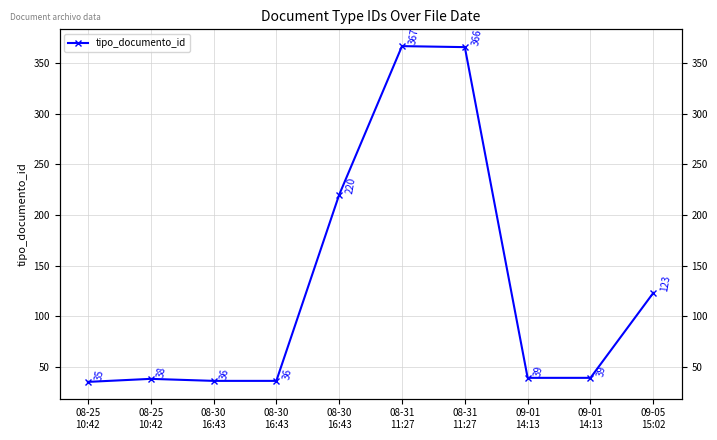

List the labels in order of value, smallest first.

08-25
10:42, 08-30
16:43, 08-30
16:43, 08-25
10:42, 09-01
14:13, 09-01
14:13, 09-05
15:02, 08-30
16:43, 08-31
11:27, 08-31
11:27